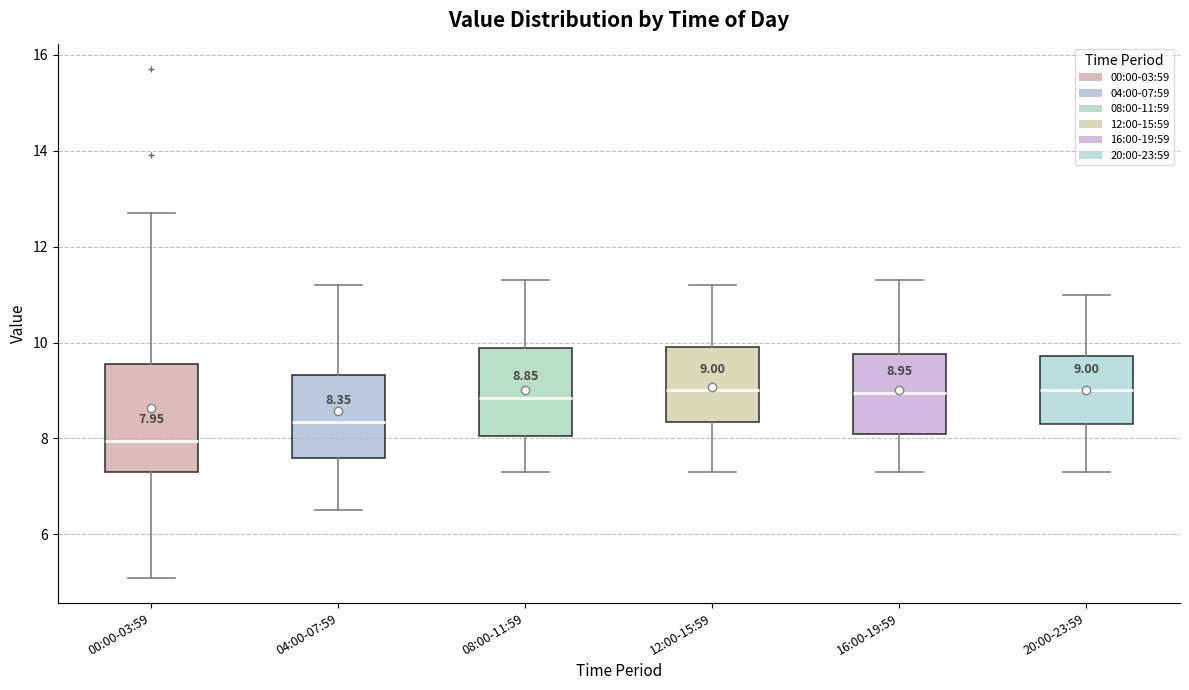

Which box has the lowest median line?

00:00-03:59